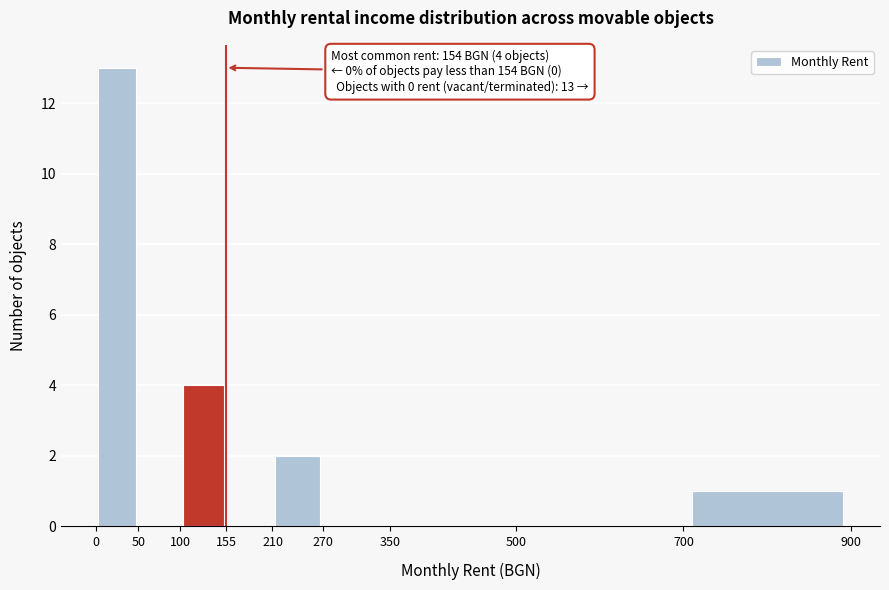

Over which range of the x-axis is the bar tallest?

0 to 50